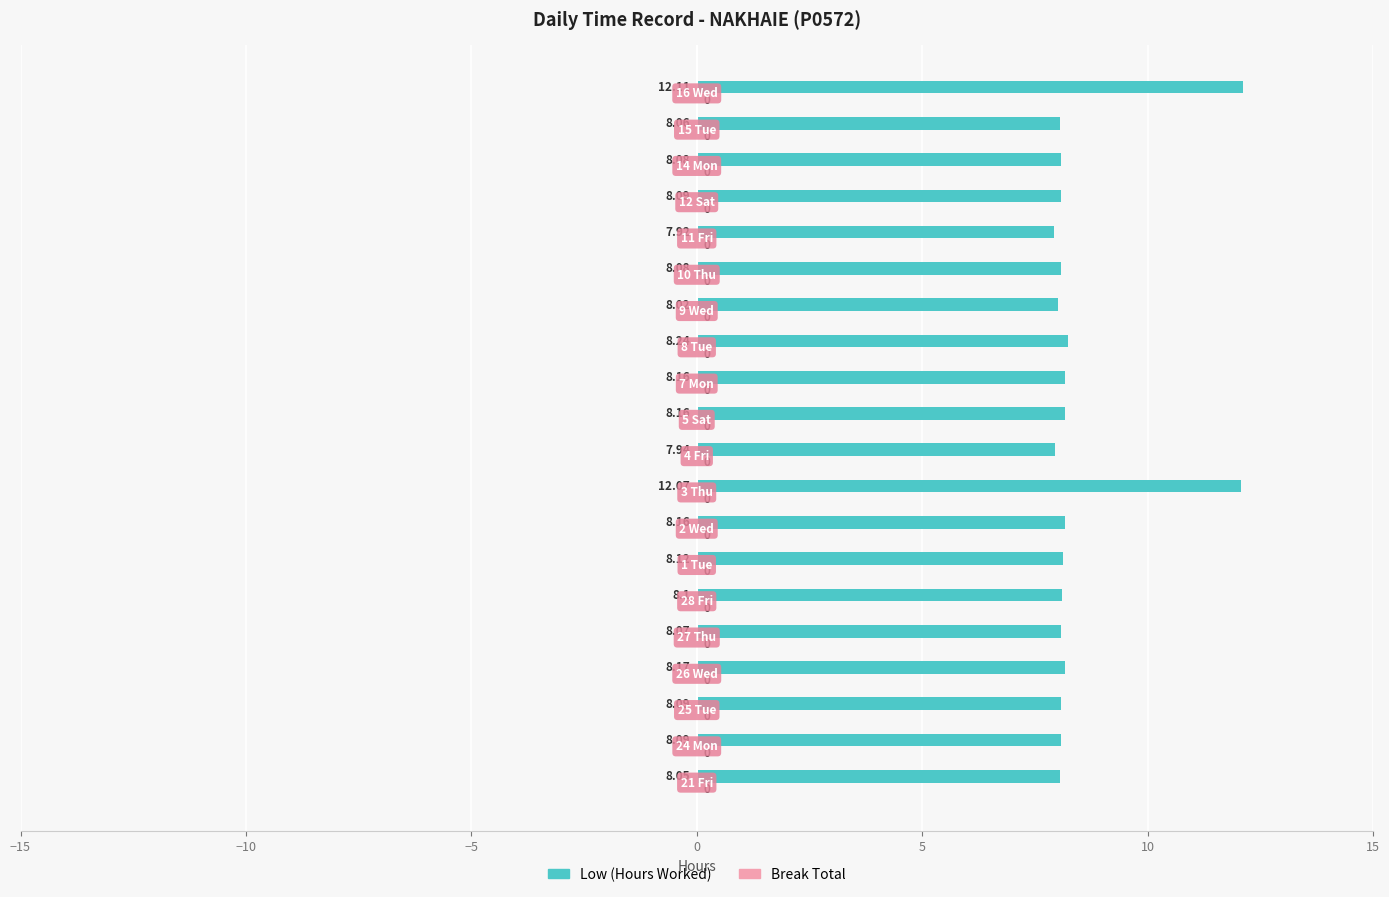

Does the chart contain stacked bars?

No